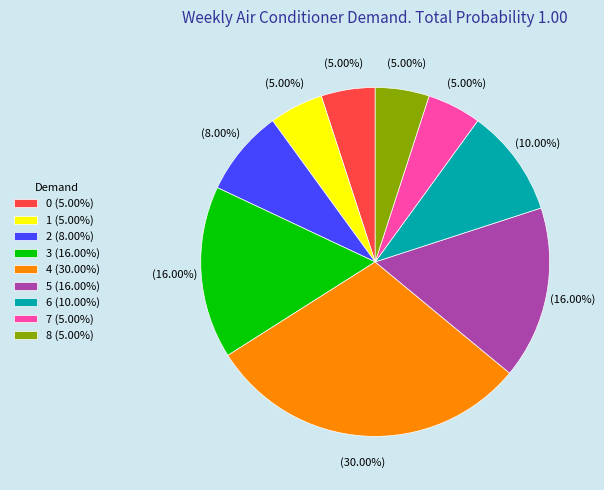

Is there a majority slice in this chart?

No